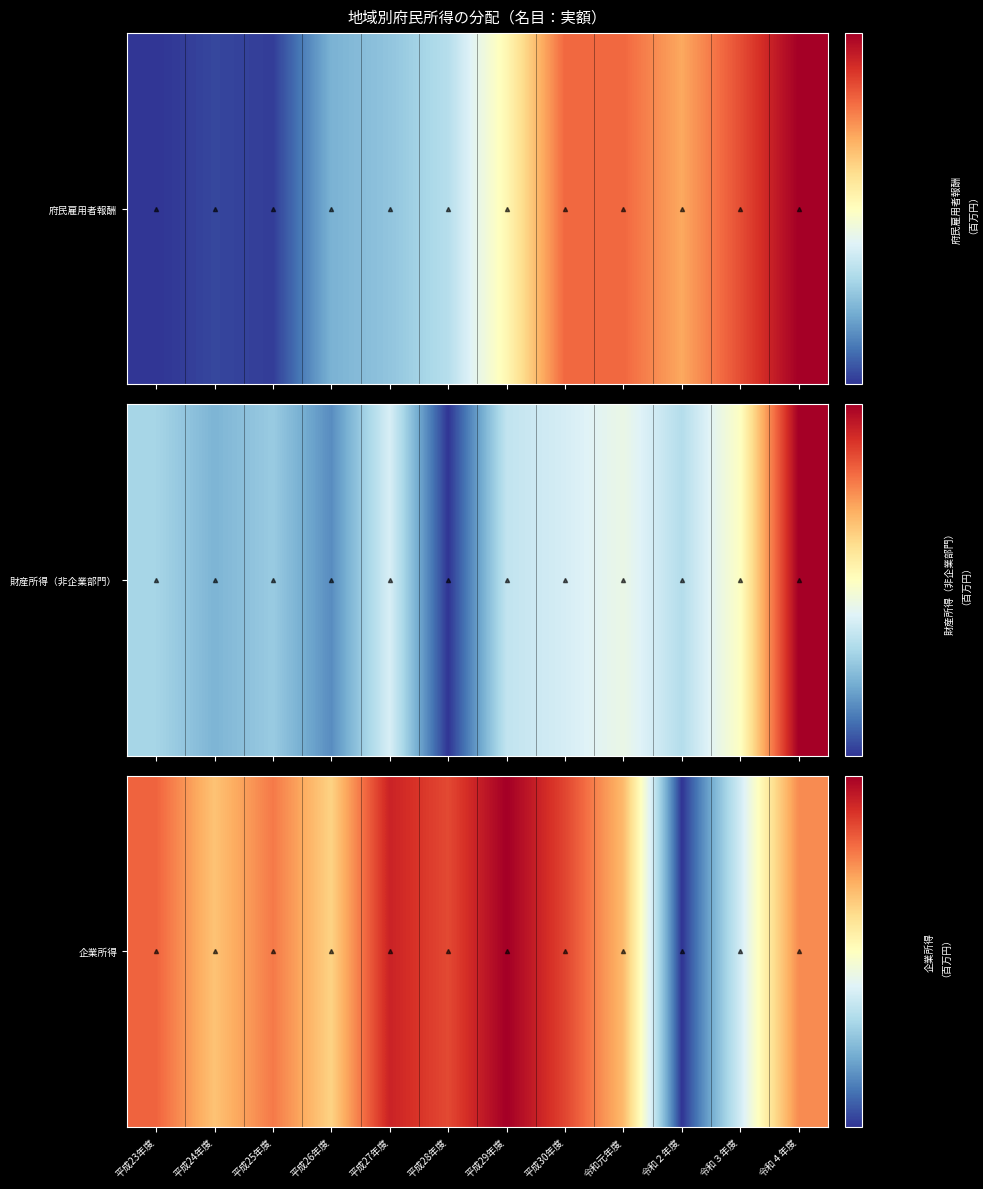

How many values exceed 361004?

5